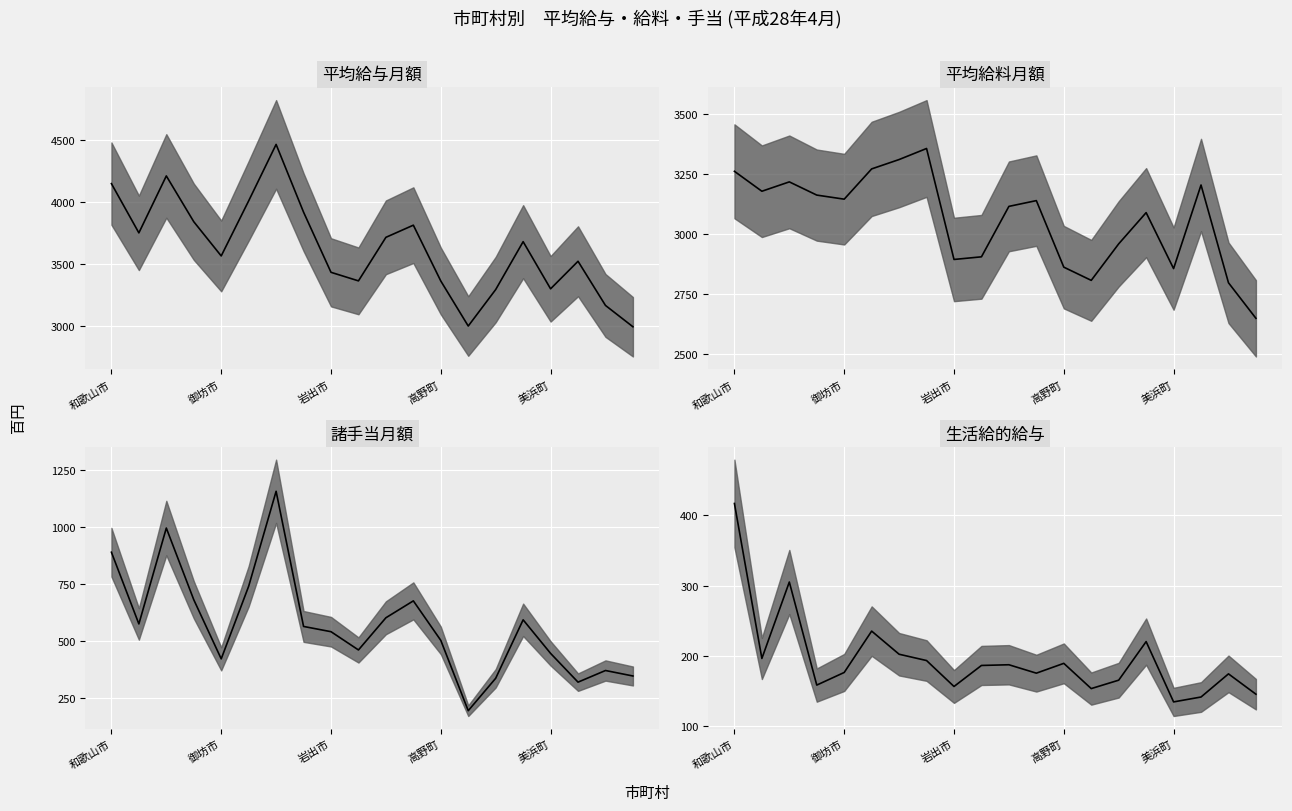

What is the minimum value shown in the chart?

134